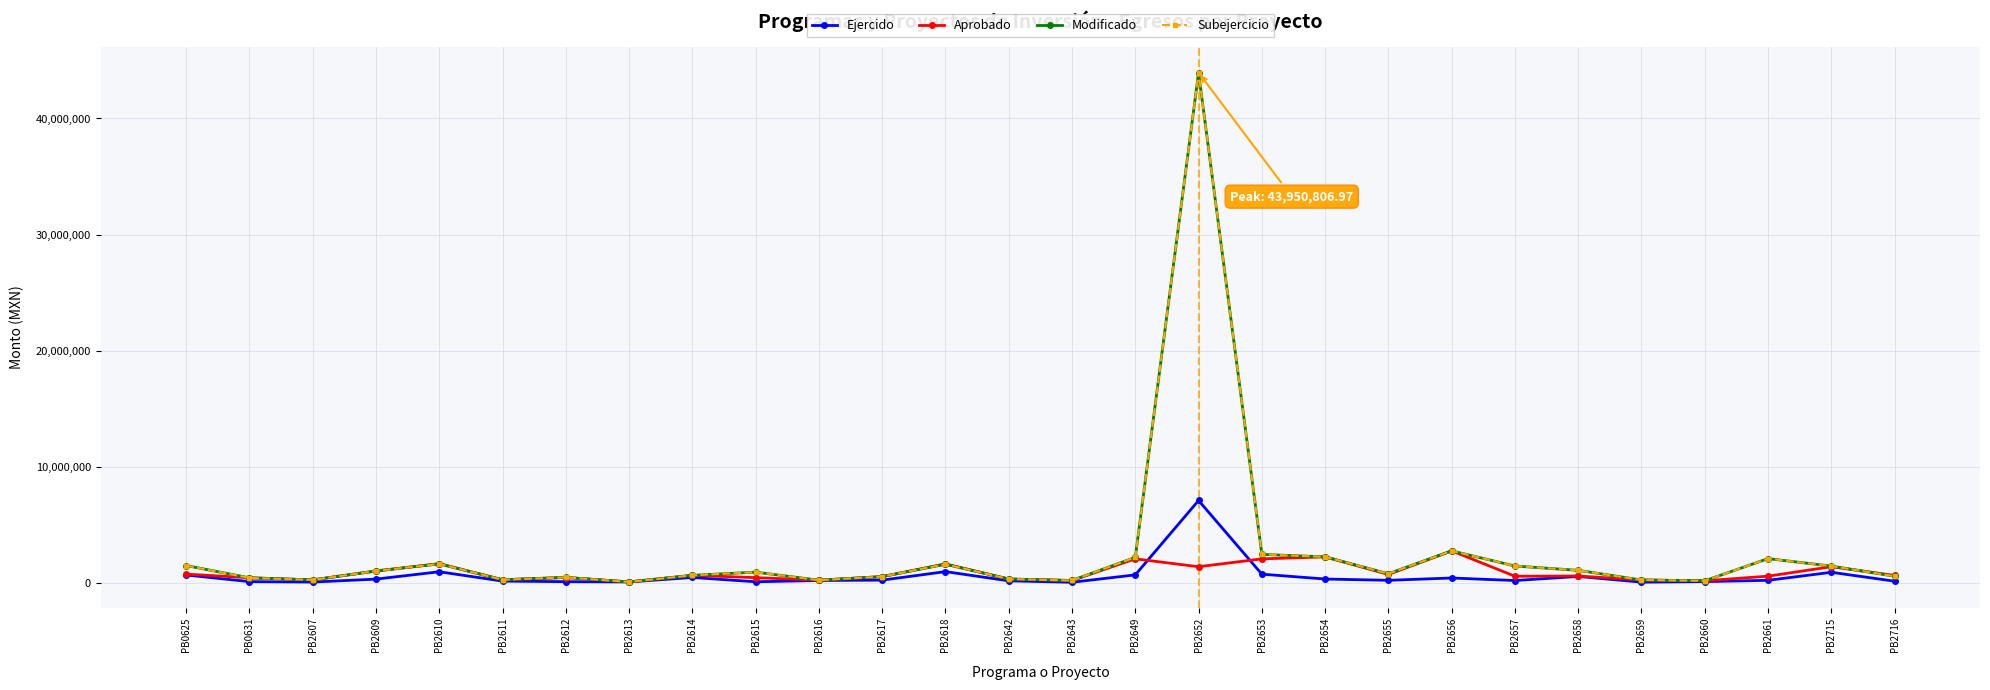

What is the value of the Subejercicio point at the 7th from the left?

454003.3